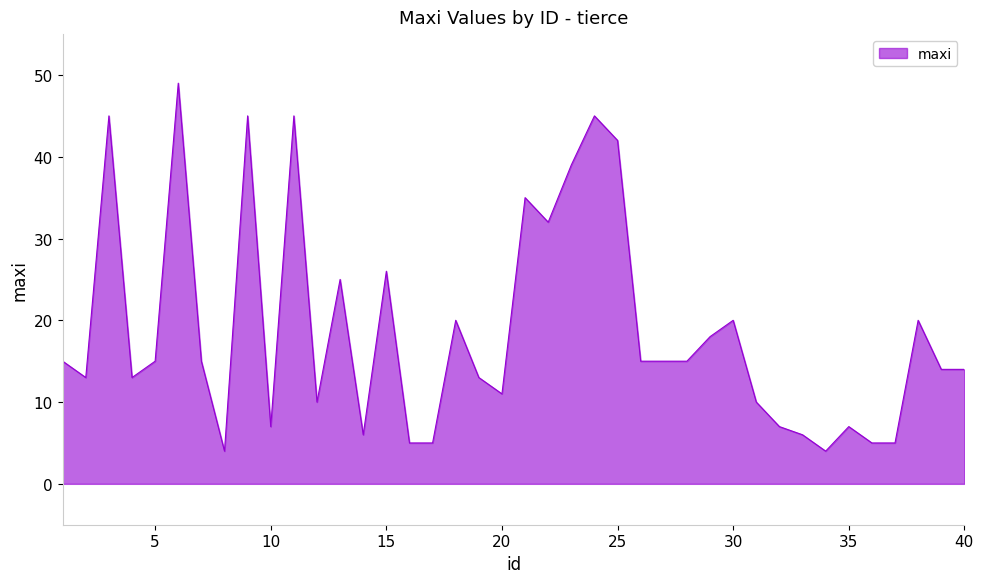

What is the greatest value displayed?

49